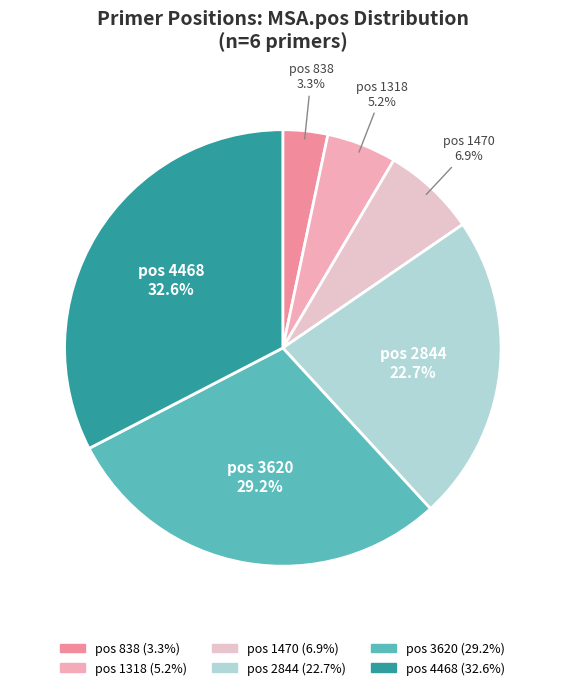

Which category has the biggest portion of the pie?

pos 4468